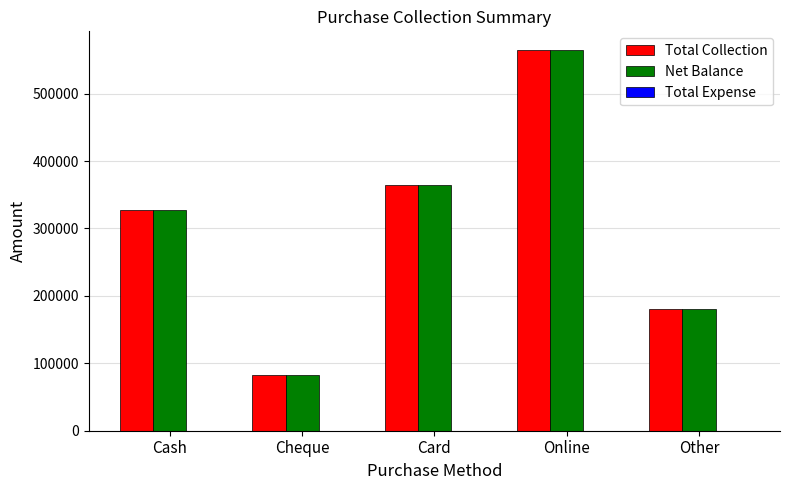

What is the difference between the second highest and minimum values in the Net Balance series?

282250